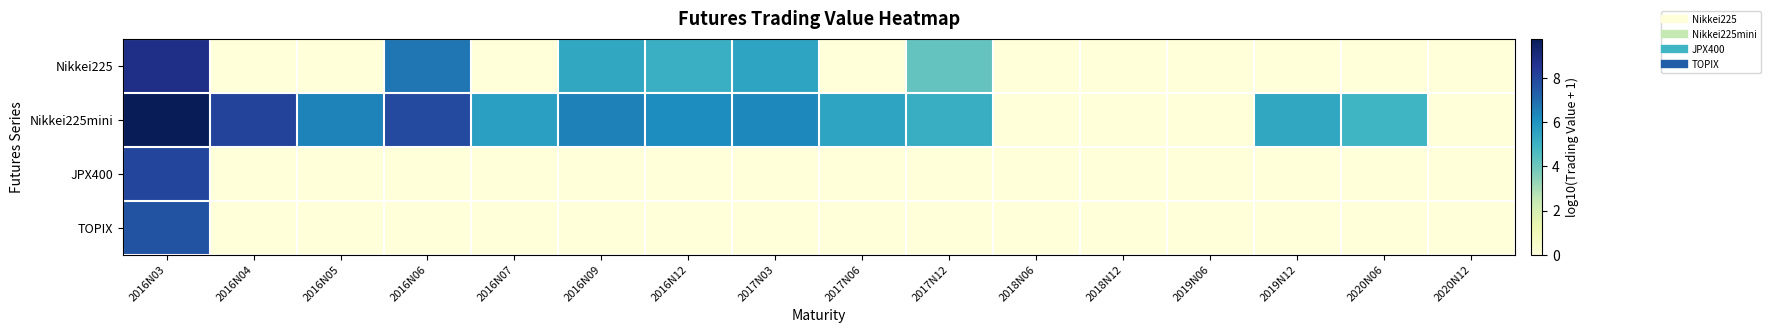

What is the greatest value displayed?

9.8